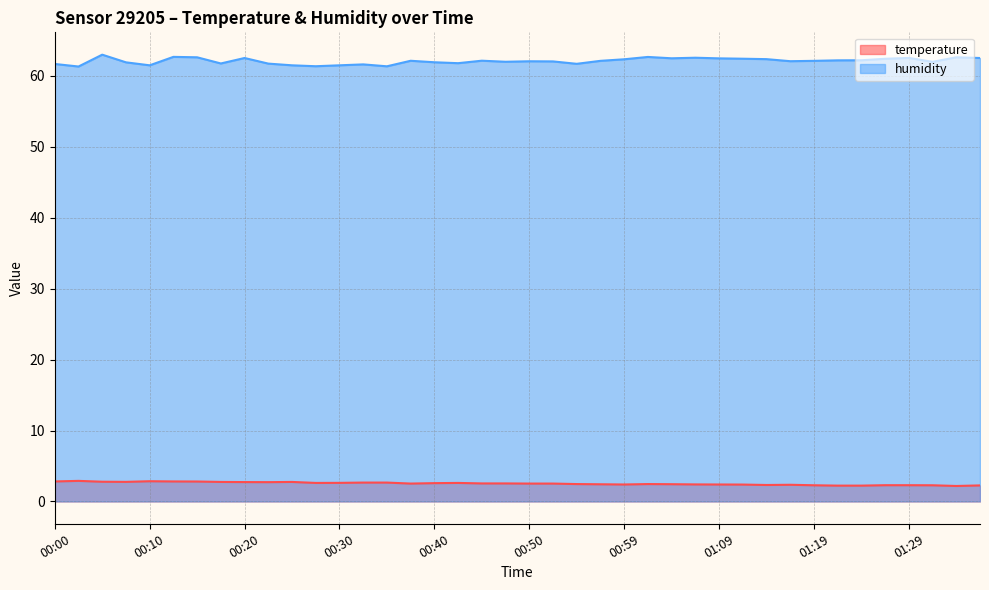

Which label corresponds to the largest value in the chart?

00:05